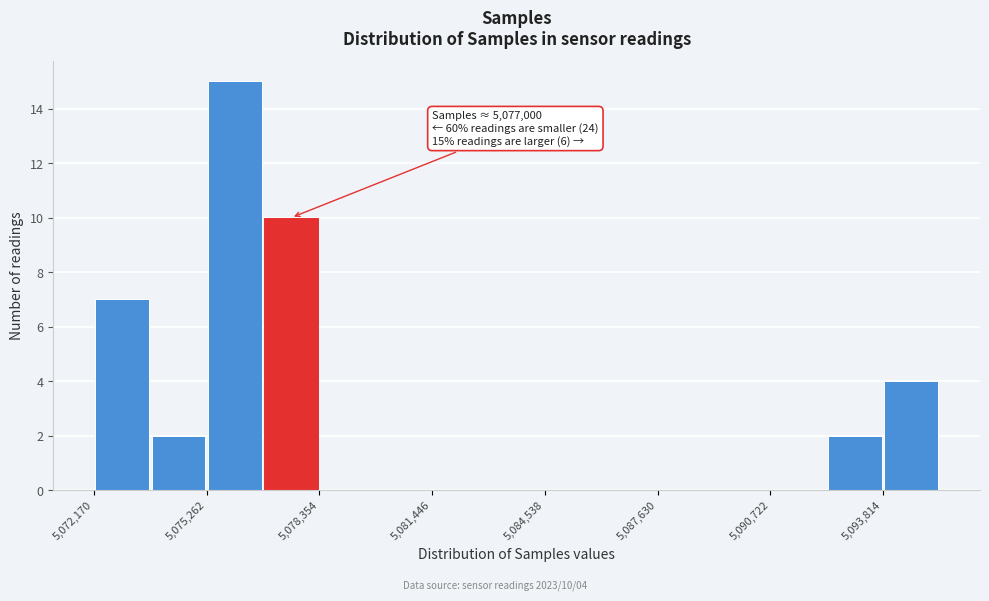

Read against the x-axis, roughly where is the centre of the tallest bar?

5076000